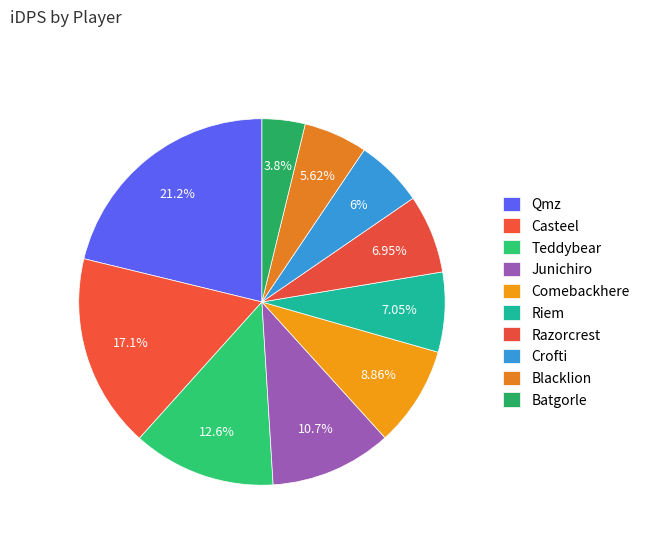

True or false: Junichiro accounts for 11% of the total.

True